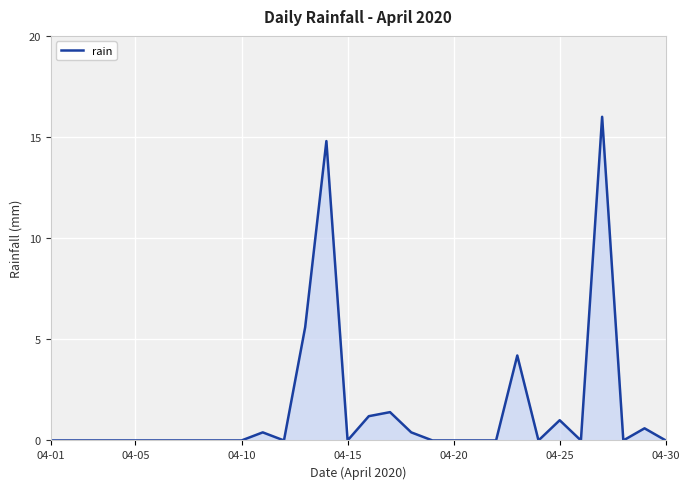

What is the difference between the maximum and minimum values?

16.0